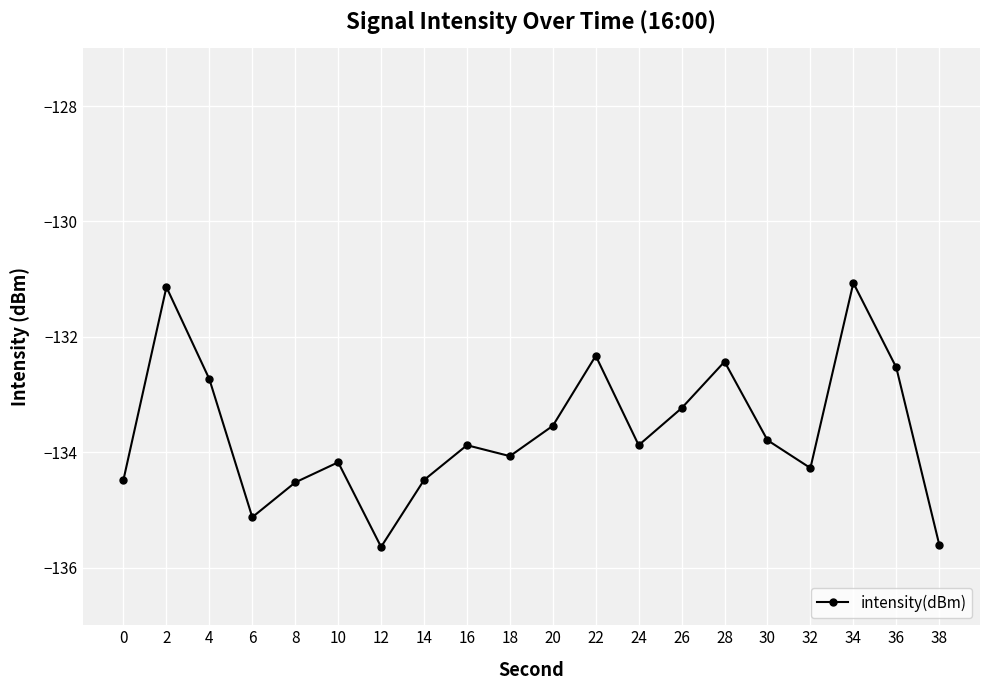

At which label does the data first exceed -133?

2